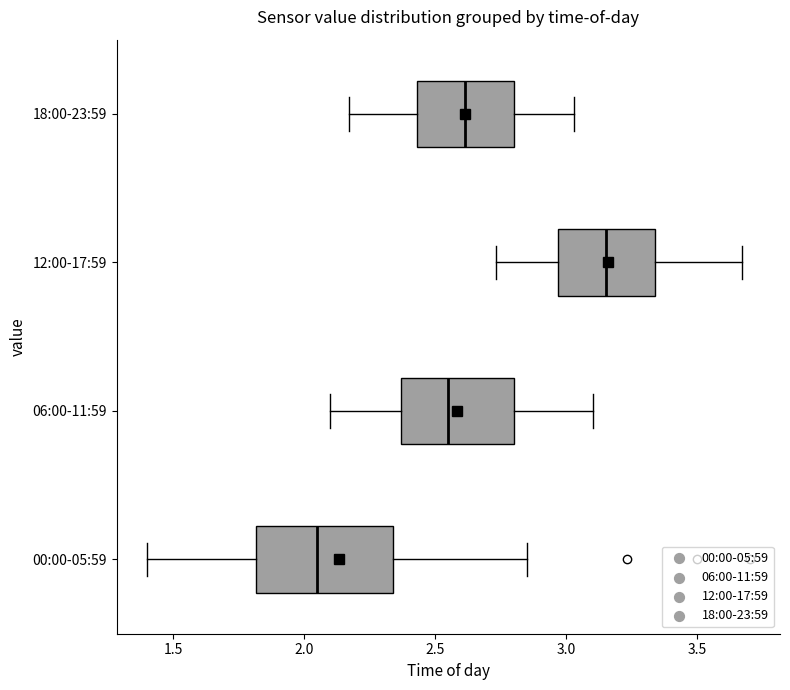

Which box is the widest, from its left edge to its right edge?

00:00-05:59